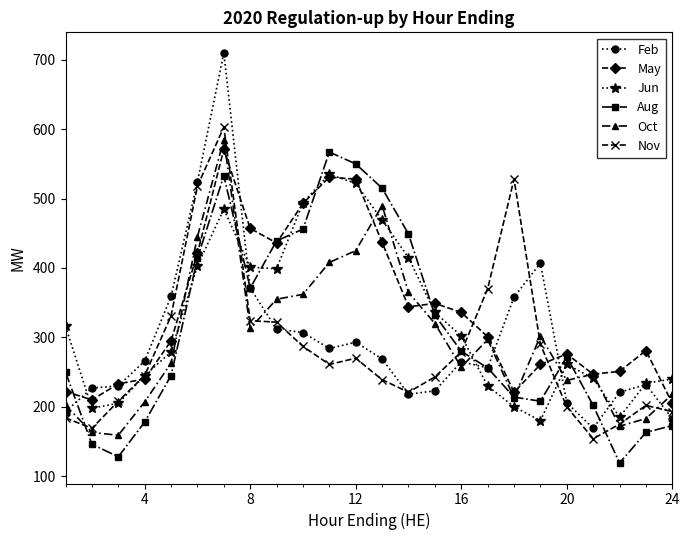

At how many categories does at least one series exceed 389?

11